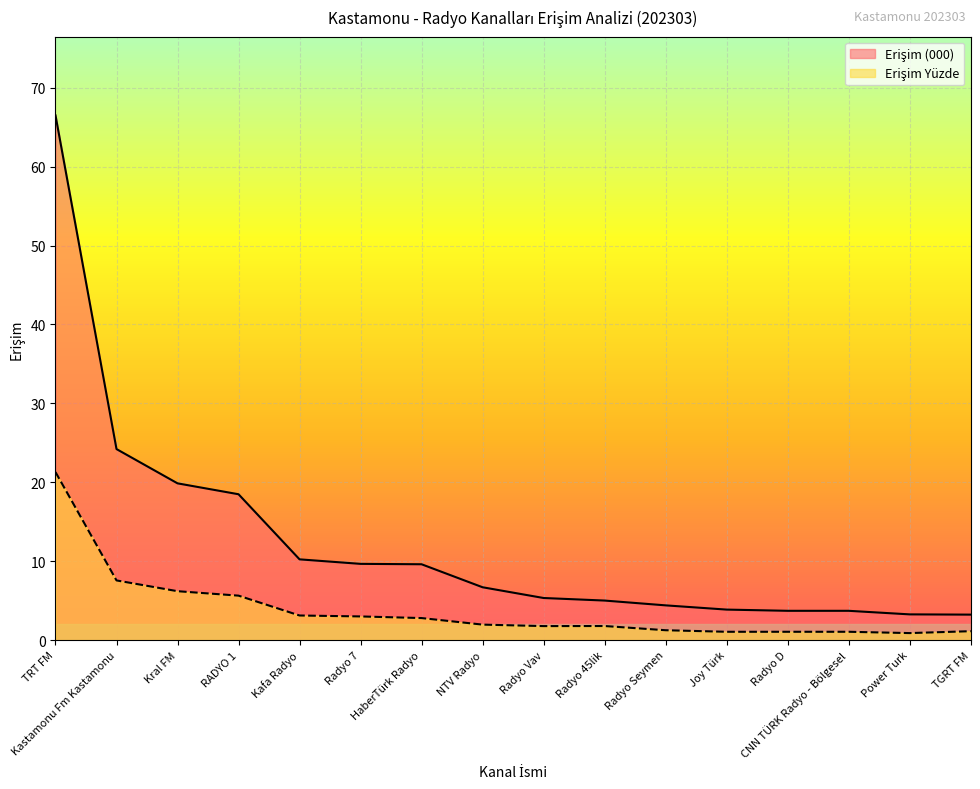

True or false: Erişim (000) has a value of 10.2 at Kafa Radyo.

True